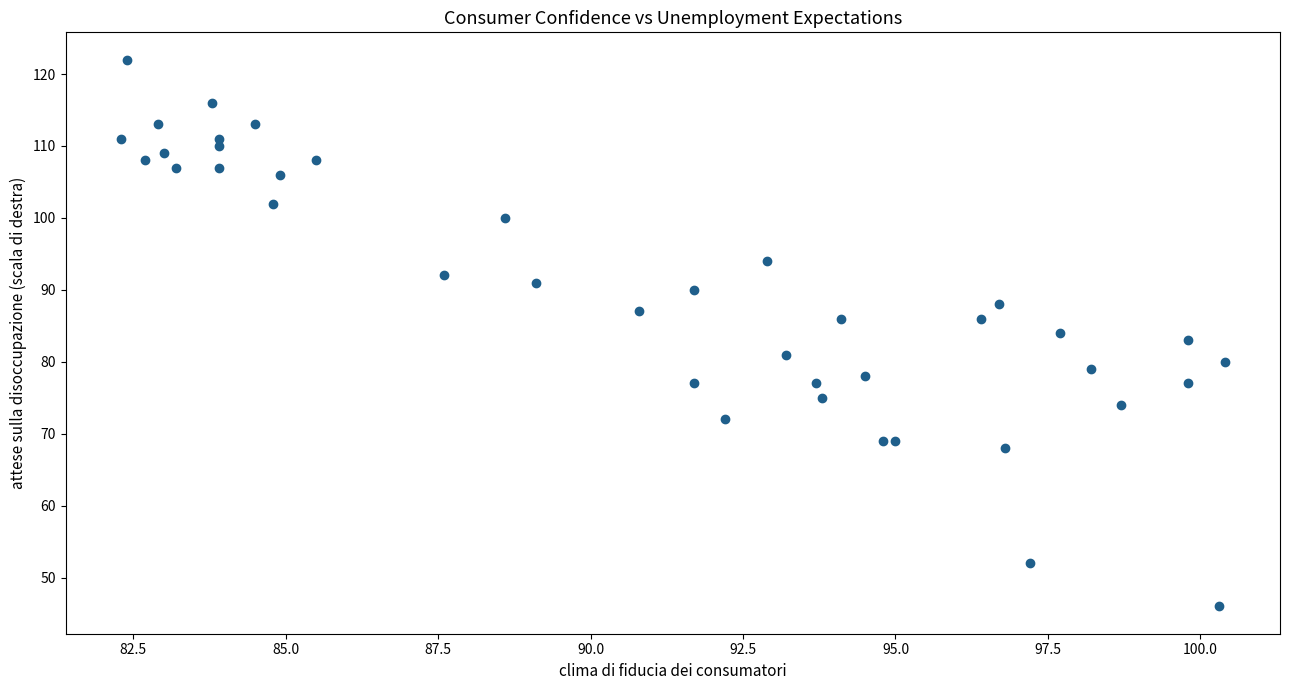

What is the range of Y values (max minus min)?

76